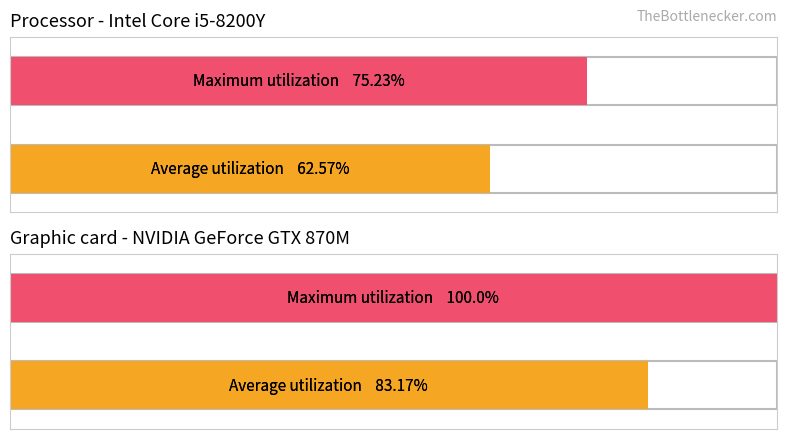

How many distinct data groups are displayed?

2